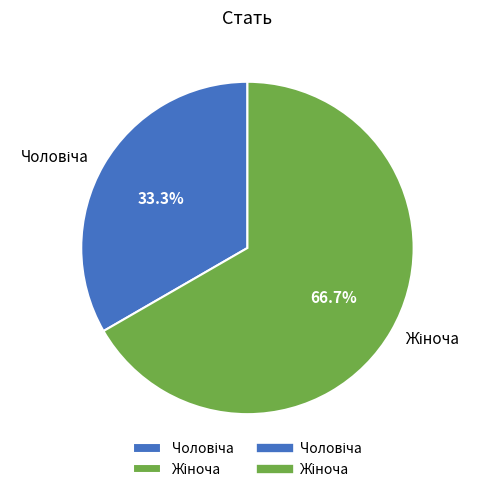

Does any single category account for the majority?

Yes